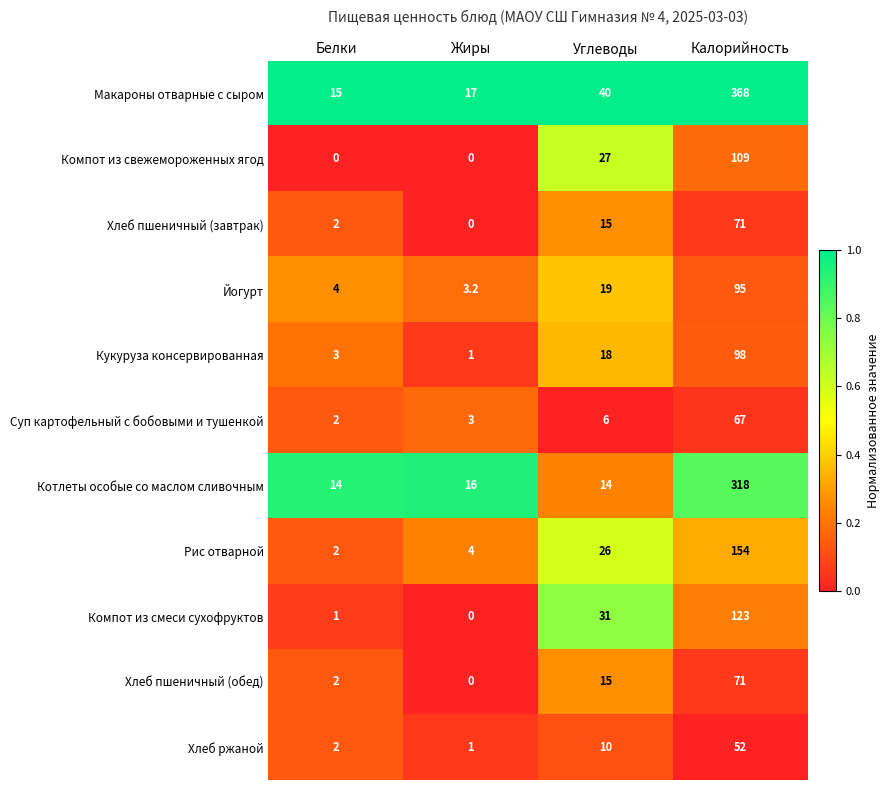

What is the difference between the maximum and minimum values in the Хлеб пшеничный (завтрак) series?

71.0